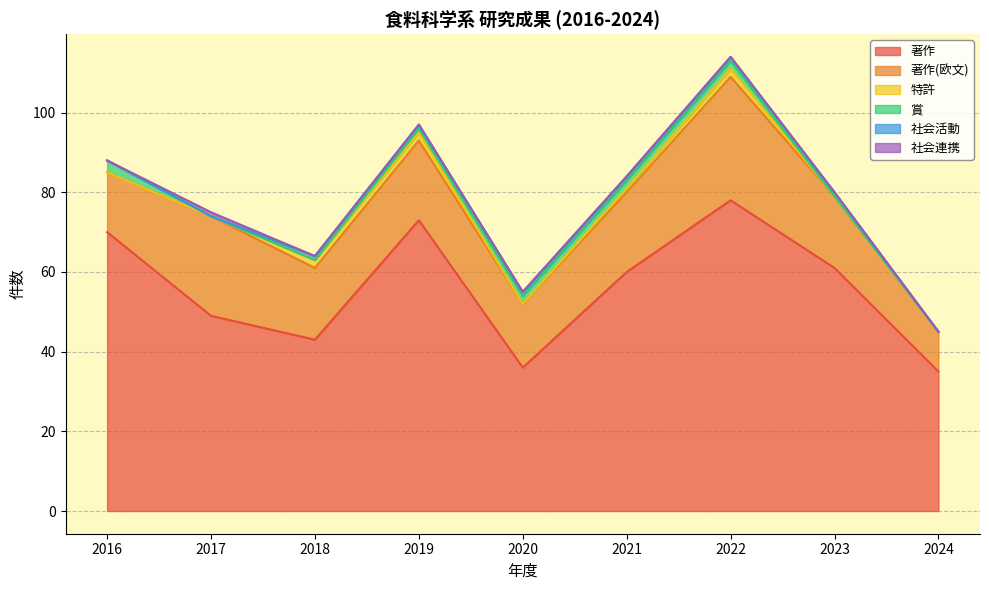

Rank the categories by 賞 value from highest to lowest.

2016, 2020, 2021, 2022, 2019, 2017, 2018, 2023, 2024